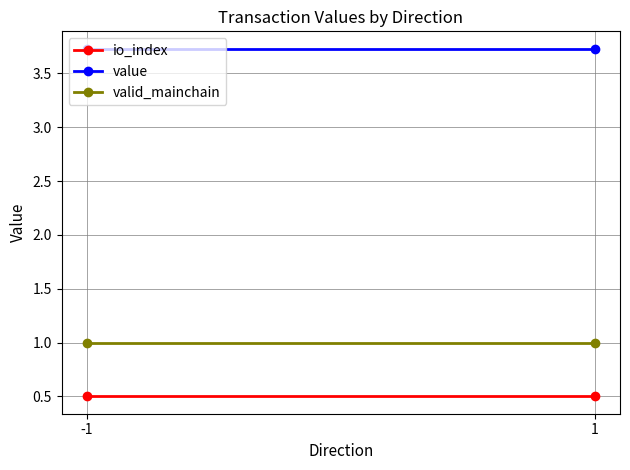

Which category has the lowest value across all series?

-1